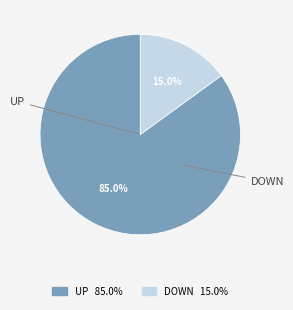

Does any single category account for the majority?

Yes